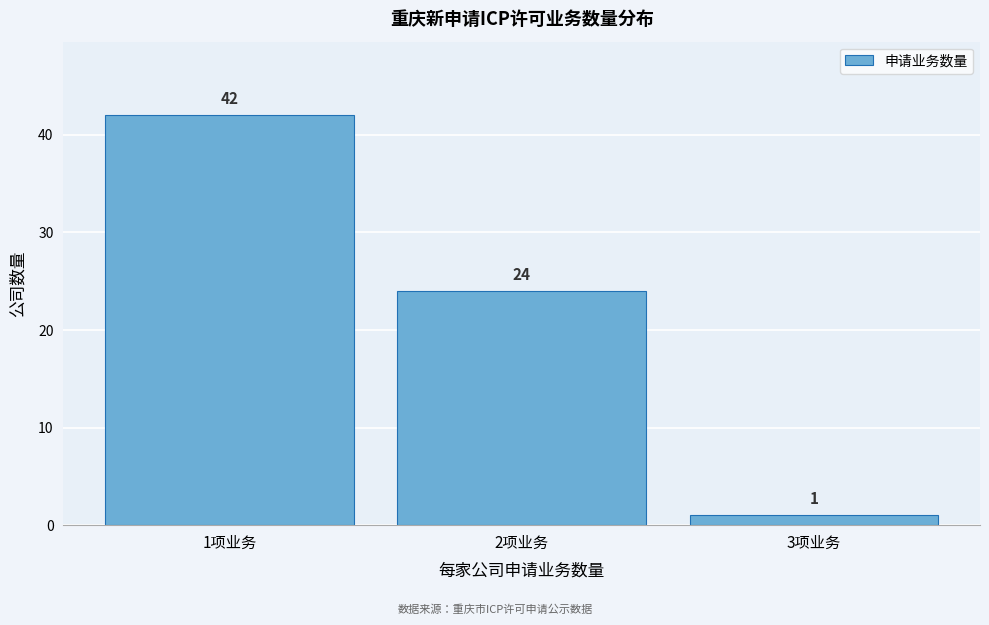

Reading left to right, list all the values displayed in this chart.

42	24	1